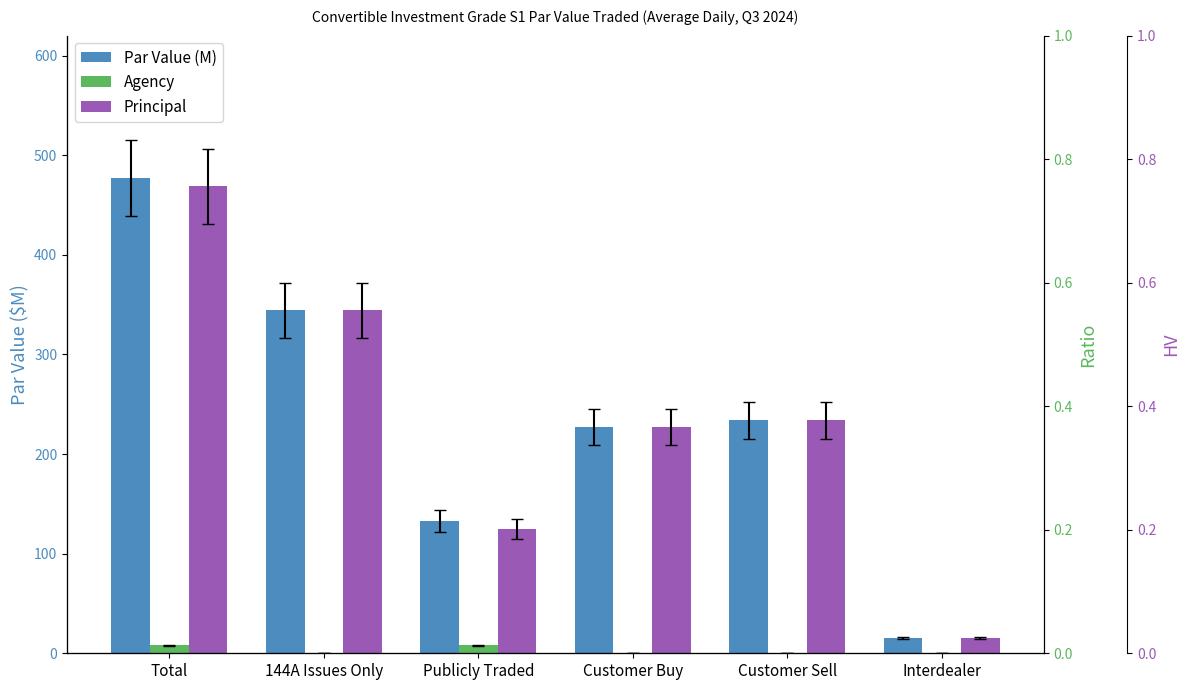

Is it true that Principal equals 169.4 at Publicly Traded?

False